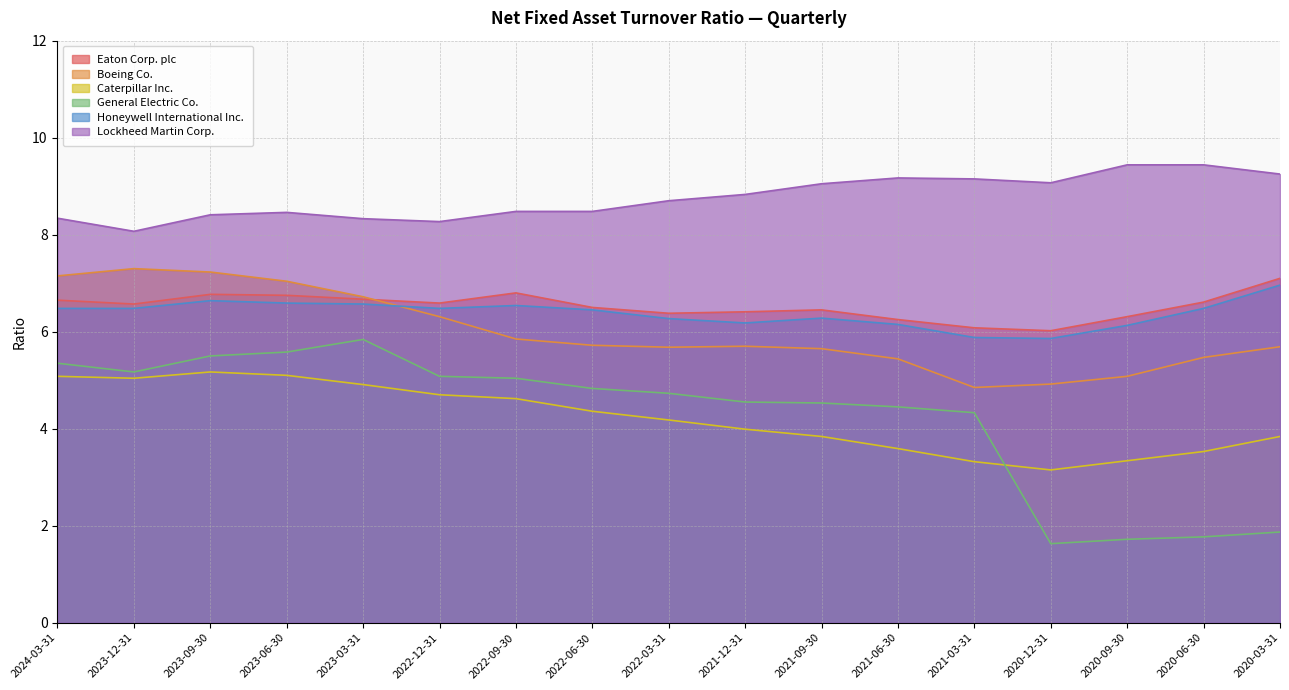

How many lines are shown in the chart?

6